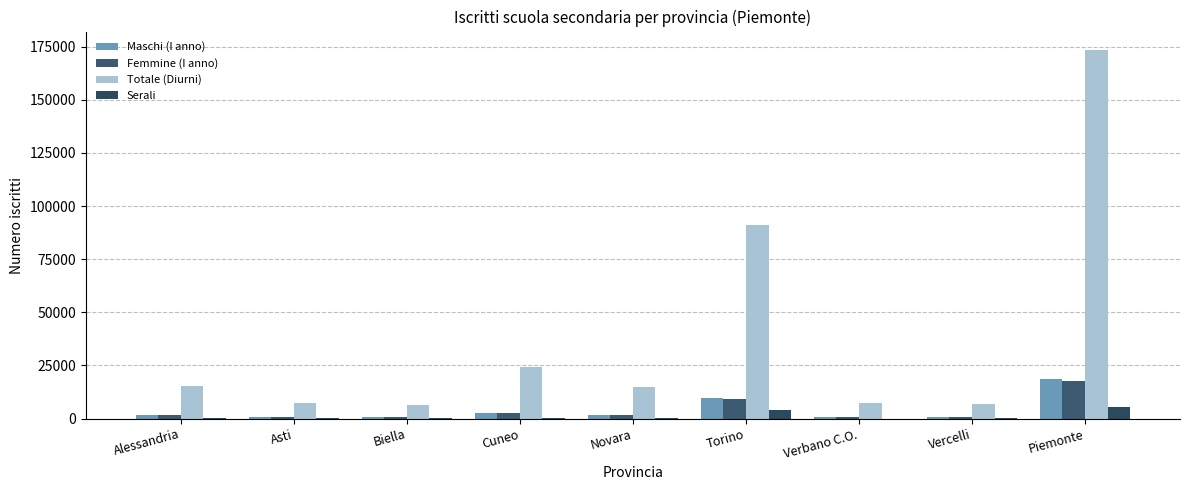

True or false: Maschi (I anno) has a value of 473 at Asti.

False